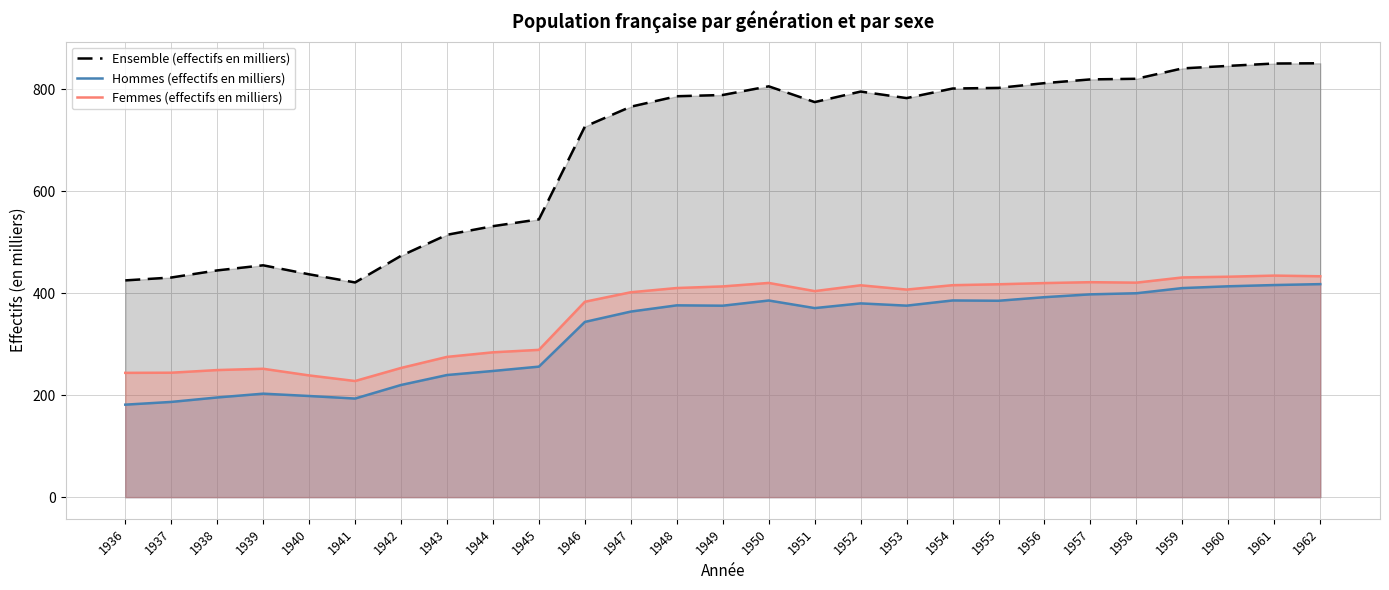

At how many categories does at least one series exceed 703?

17